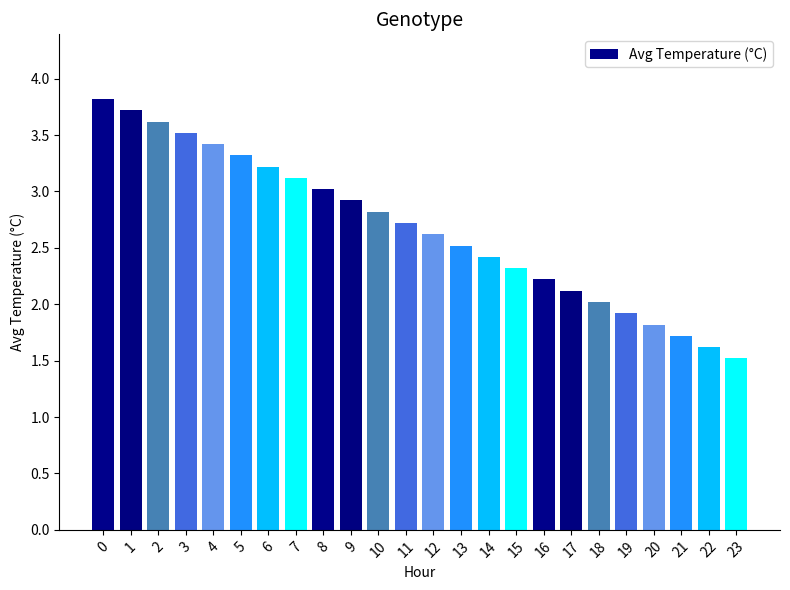

What is the change in value from 16 to 19?

-0.3